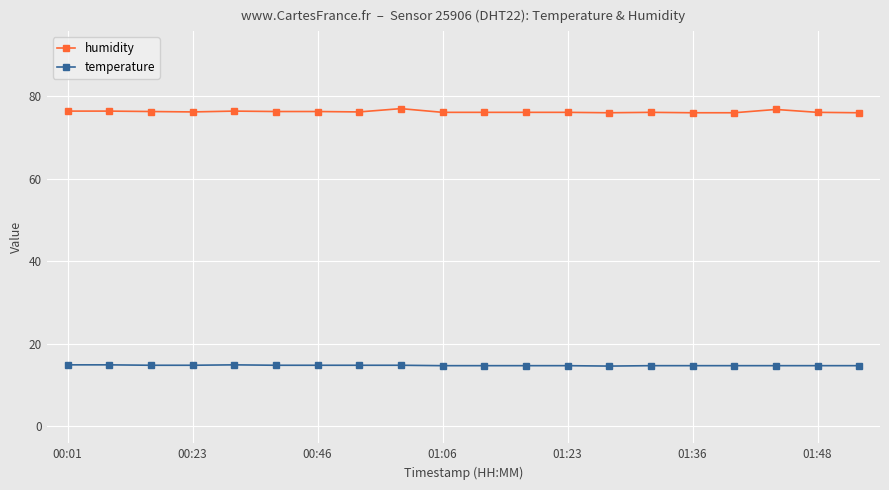

True or false: humidity has more than 1 interior local peaks.

True